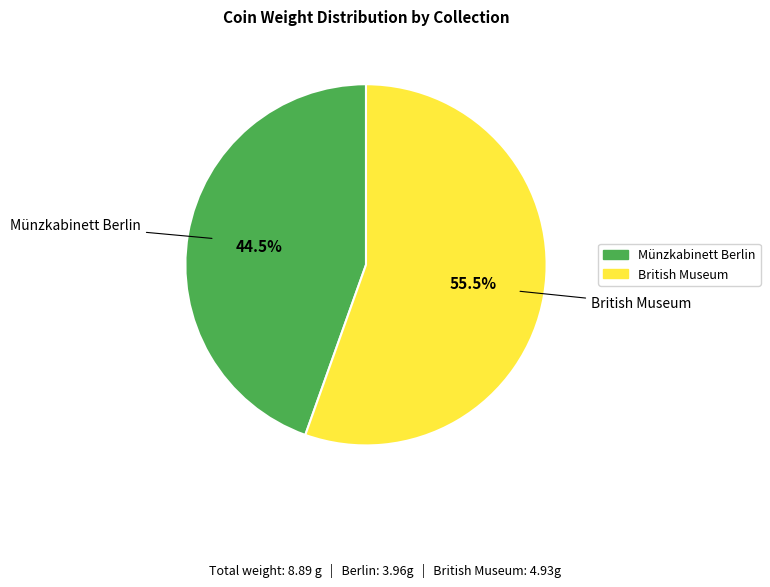

Combined, do British Museum and Münzkabinett Berlin account for over 50%?

Yes